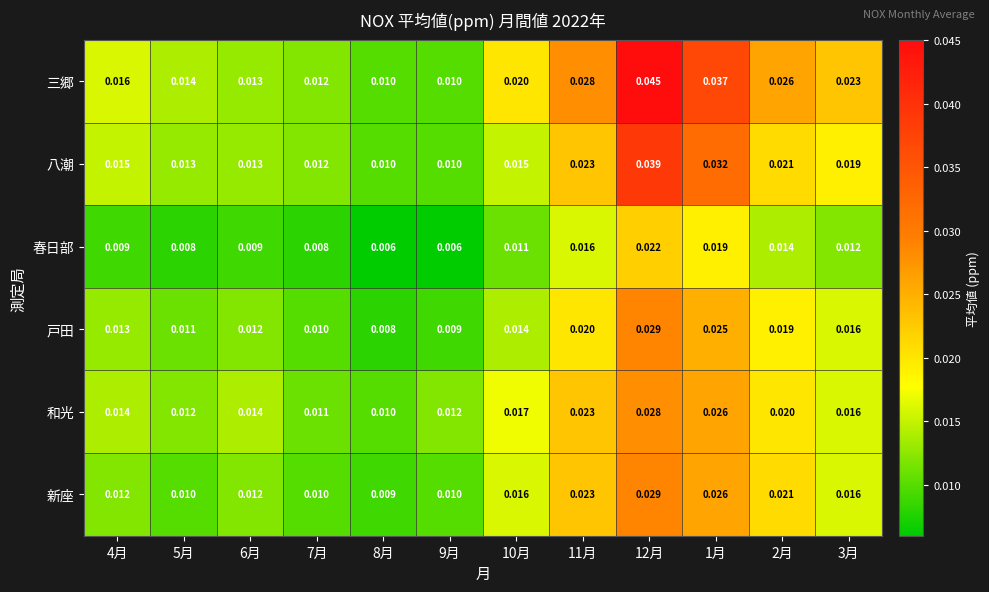

Between 10月 and 12月, which series saw the biggest shift?

三郷